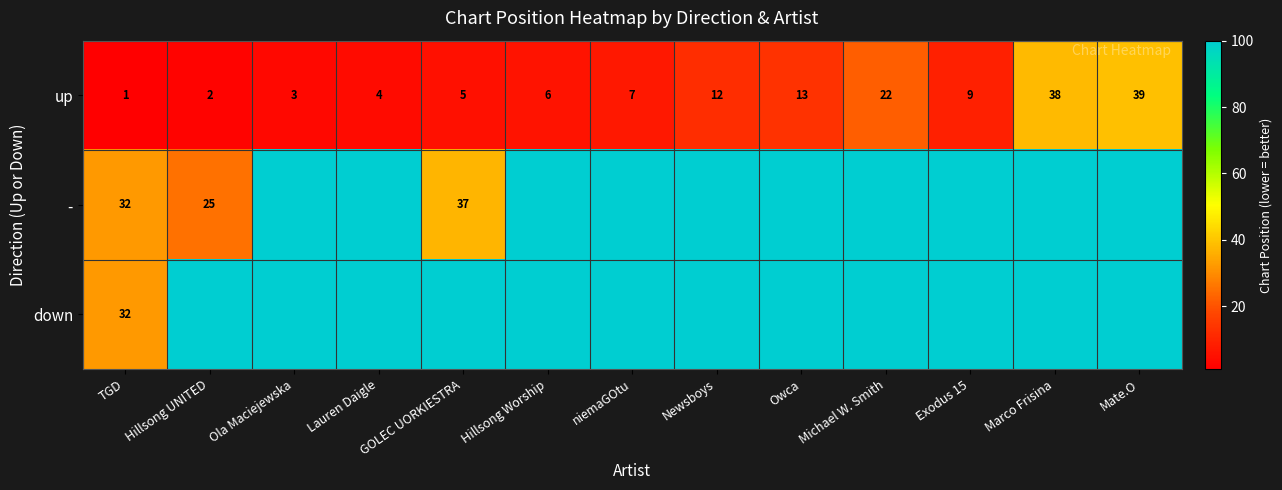

At which label does up reach its peak?

Mate.O